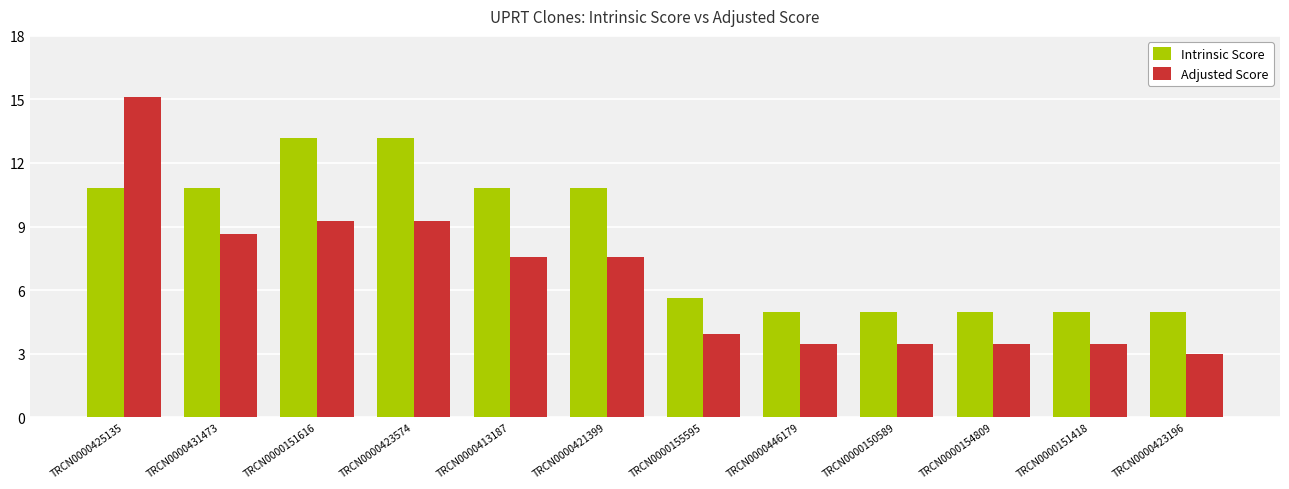

The value of Adjusted Score at TRCN0000446179 is 3.5. True or false?

True